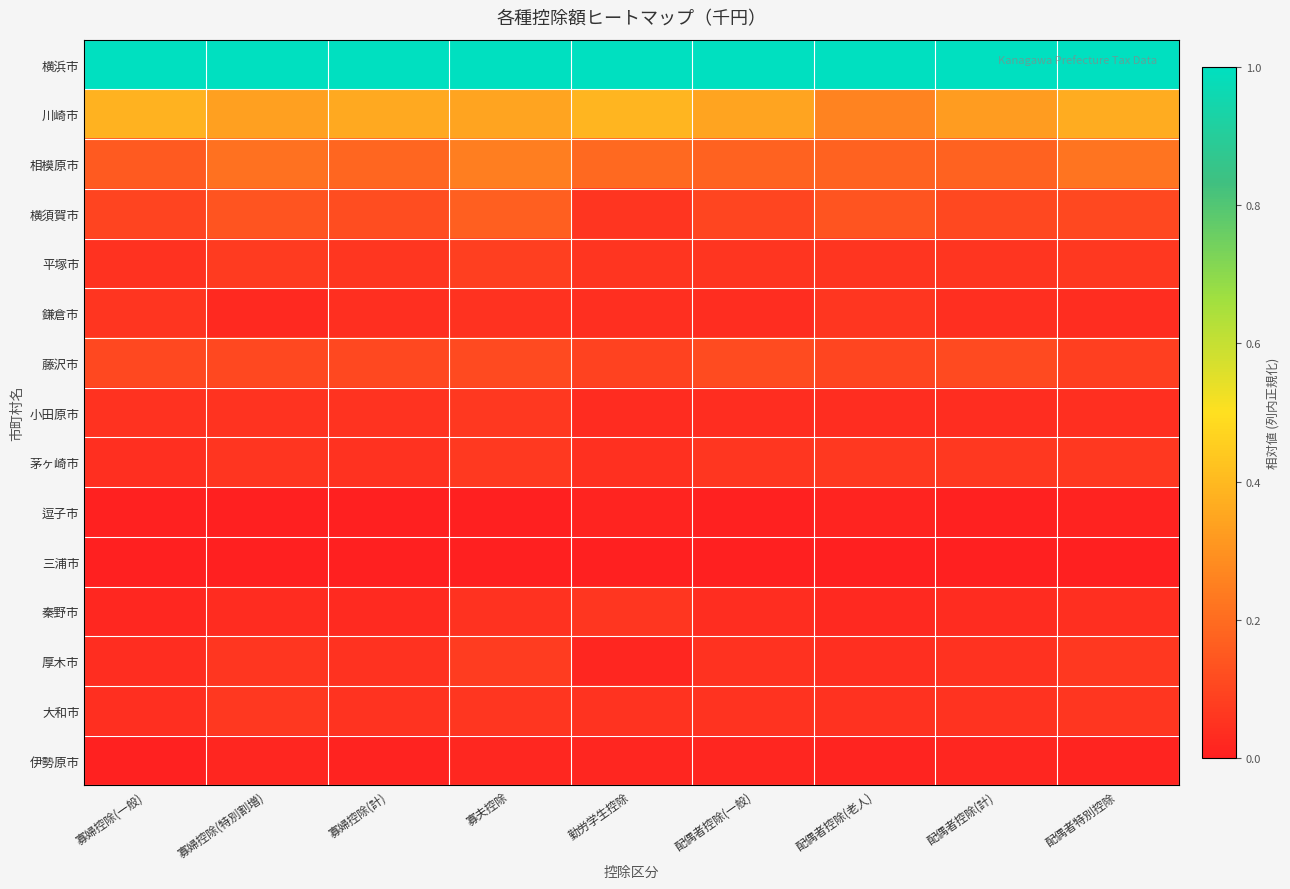

Reading left to right, list all the values displayed in this chart.

横浜市: 寡婦控除(一般)=1.0	寡婦控除(特別割増)=1.0	寡婦控除(計)=1.0	寡夫控除=1.0	勤労学生控除=1.0	配偶者控除(一般)=1.0	配偶者控除(老人)=1.0	配偶者控除(計)=1.0	配偶者特別控除=1.0
川崎市: 寡婦控除(一般)=0.4	寡婦控除(特別割増)=0.3	寡婦控除(計)=0.4	寡夫控除=0.3	勤労学生控除=0.4	配偶者控除(一般)=0.3	配偶者控除(老人)=0.3	配偶者控除(計)=0.3	配偶者特別控除=0.4
相模原市: 寡婦控除(一般)=0.2	寡婦控除(特別割増)=0.2	寡婦控除(計)=0.2	寡夫控除=0.2	勤労学生控除=0.2	配偶者控除(一般)=0.2	配偶者控除(老人)=0.2	配偶者控除(計)=0.2	配偶者特別控除=0.2
横須賀市: 寡婦控除(一般)=0.1	寡婦控除(特別割増)=0.1	寡婦控除(計)=0.1	寡夫控除=0.2	勤労学生控除=0.1	配偶者控除(一般)=0.1	配偶者控除(老人)=0.1	配偶者控除(計)=0.1	配偶者特別控除=0.1
平塚市: 寡婦控除(一般)=0.0	寡婦控除(特別割増)=0.1	寡婦控除(計)=0.1	寡夫控除=0.1	勤労学生控除=0.1	配偶者控除(一般)=0.1	配偶者控除(老人)=0.1	配偶者控除(計)=0.1	配偶者特別控除=0.1
鎌倉市: 寡婦控除(一般)=0.1	寡婦控除(特別割増)=0.0	寡婦控除(計)=0.0	寡夫控除=0.0	勤労学生控除=0.0	配偶者控除(一般)=0.0	配偶者控除(老人)=0.1	配偶者控除(計)=0.0	配偶者特別控除=0.0
藤沢市: 寡婦控除(一般)=0.1	寡婦控除(特別割増)=0.1	寡婦控除(計)=0.1	寡夫控除=0.1	勤労学生控除=0.1	配偶者控除(一般)=0.1	配偶者控除(老人)=0.1	配偶者控除(計)=0.1	配偶者特別控除=0.1
小田原市: 寡婦控除(一般)=0.0	寡婦控除(特別割増)=0.1	寡婦控除(計)=0.1	寡夫控除=0.1	勤労学生控除=0.0	配偶者控除(一般)=0.0	配偶者控除(老人)=0.0	配偶者控除(計)=0.0	配偶者特別控除=0.0
茅ヶ崎市: 寡婦控除(一般)=0.0	寡婦控除(特別割増)=0.1	寡婦控除(計)=0.0	寡夫控除=0.1	勤労学生控除=0.0	配偶者控除(一般)=0.1	配偶者控除(老人)=0.1	配偶者控除(計)=0.1	配偶者特別控除=0.1
逗子市: 寡婦控除(一般)=0.0	寡婦控除(特別割増)=0.0	寡婦控除(計)=0.0	寡夫控除=0.0	勤労学生控除=0.0	配偶者控除(一般)=0.0	配偶者控除(老人)=0.0	配偶者控除(計)=0.0	配偶者特別控除=0.0
三浦市: 寡婦控除(一般)=0.0	寡婦控除(特別割増)=0.0	寡婦控除(計)=0.0	寡夫控除=0.0	勤労学生控除=0.0	配偶者控除(一般)=0.0	配偶者控除(老人)=0.0	配偶者控除(計)=0.0	配偶者特別控除=0.0
秦野市: 寡婦控除(一般)=0.0	寡婦控除(特別割増)=0.0	寡婦控除(計)=0.0	寡夫控除=0.0	勤労学生控除=0.1	配偶者控除(一般)=0.0	配偶者控除(老人)=0.0	配偶者控除(計)=0.0	配偶者特別控除=0.0
厚木市: 寡婦控除(一般)=0.0	寡婦控除(特別割増)=0.1	寡婦控除(計)=0.0	寡夫控除=0.1	勤労学生控除=0.0	配偶者控除(一般)=0.0	配偶者控除(老人)=0.0	配偶者控除(計)=0.0	配偶者特別控除=0.1
大和市: 寡婦控除(一般)=0.0	寡婦控除(特別割増)=0.1	寡婦控除(計)=0.1	寡夫控除=0.1	勤労学生控除=0.1	配偶者控除(一般)=0.1	配偶者控除(老人)=0.0	配偶者控除(計)=0.1	配偶者特別控除=0.1
伊勢原市: 寡婦控除(一般)=0.0	寡婦控除(特別割増)=0.0	寡婦控除(計)=0.0	寡夫控除=0.0	勤労学生控除=0.0	配偶者控除(一般)=0.0	配偶者控除(老人)=0.0	配偶者控除(計)=0.0	配偶者特別控除=0.0